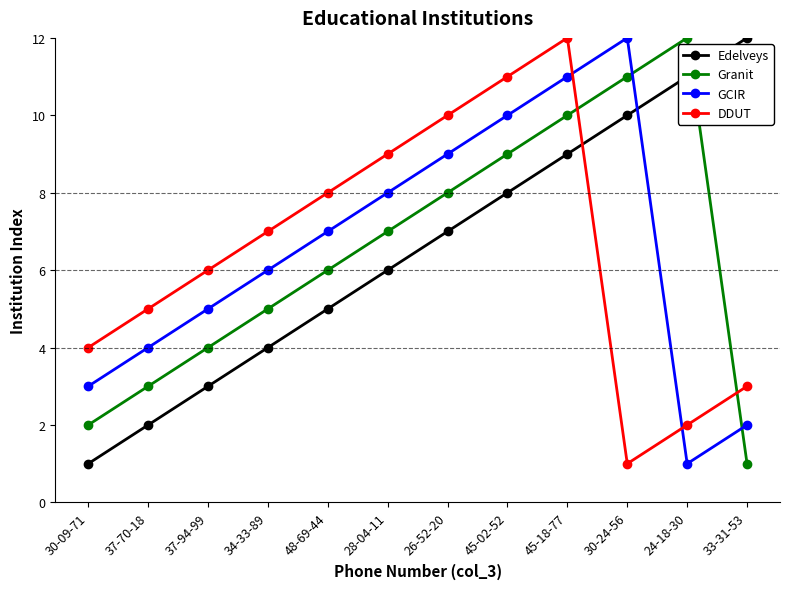

How many data points in Edelveys are less than 7?

6